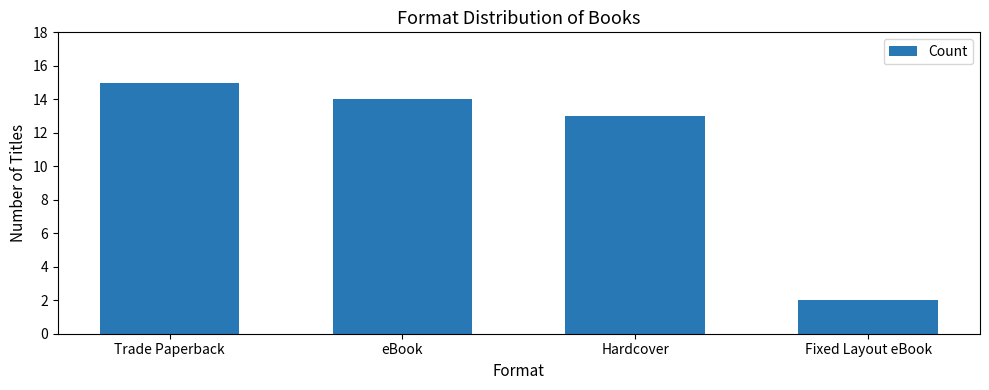

Between Fixed Layout eBook and Hardcover, which is larger?

Hardcover